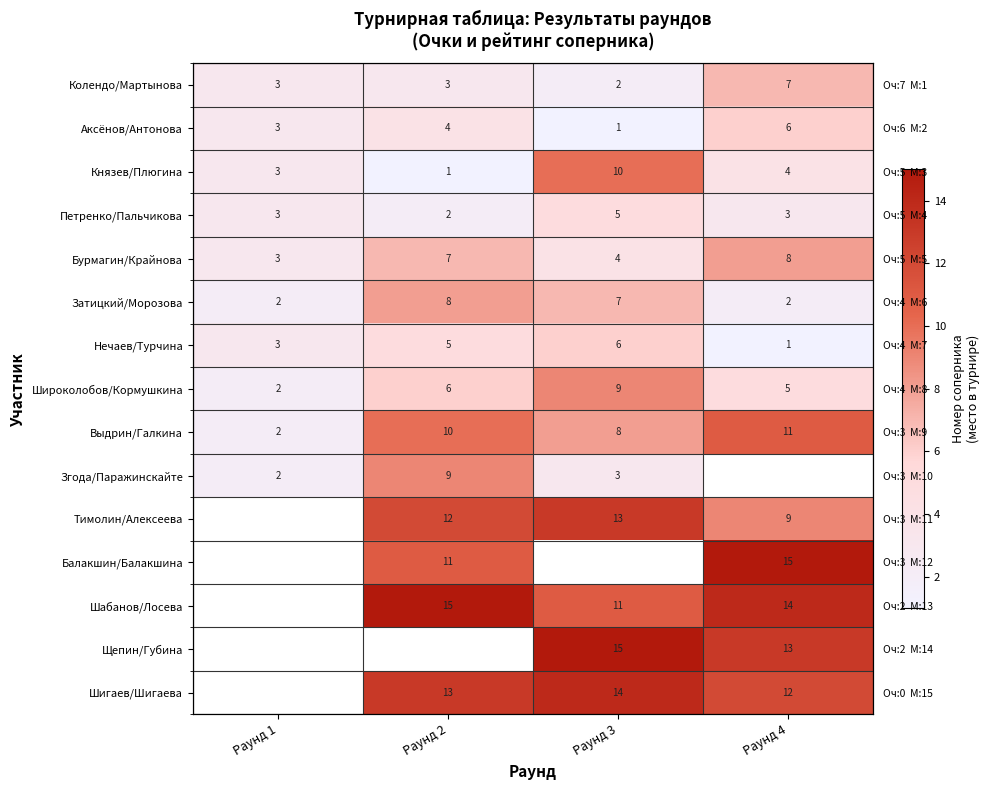

Rank the categories by Петренко/Пальчикова value from lowest to highest.

Раунд 2, Раунд 1, Раунд 4, Раунд 3